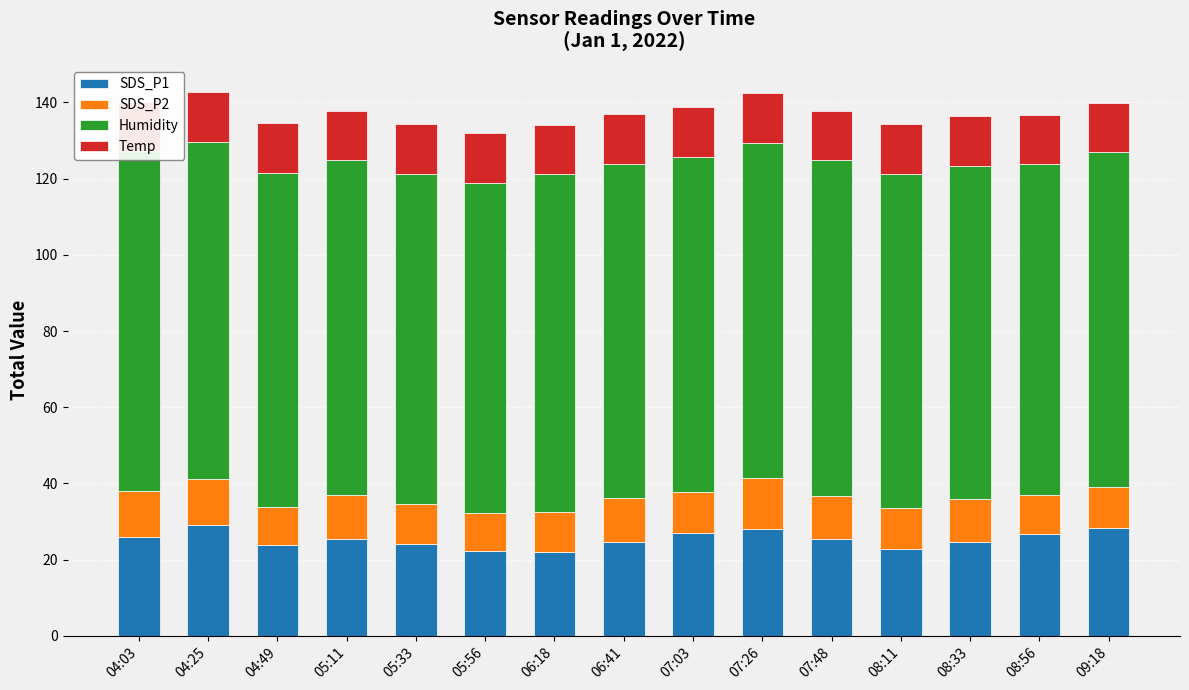

The Temp series shows 2.6 at 08:11. True or false?

False